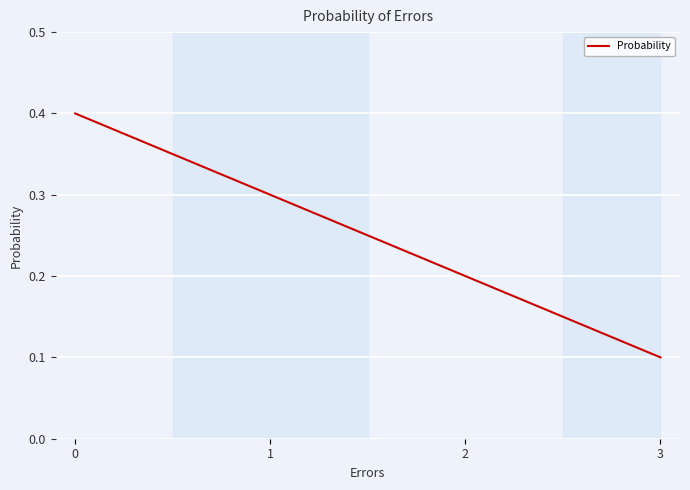

Reading right to left, list all the values displayed in this chart.

0.1	0.2	0.3	0.4